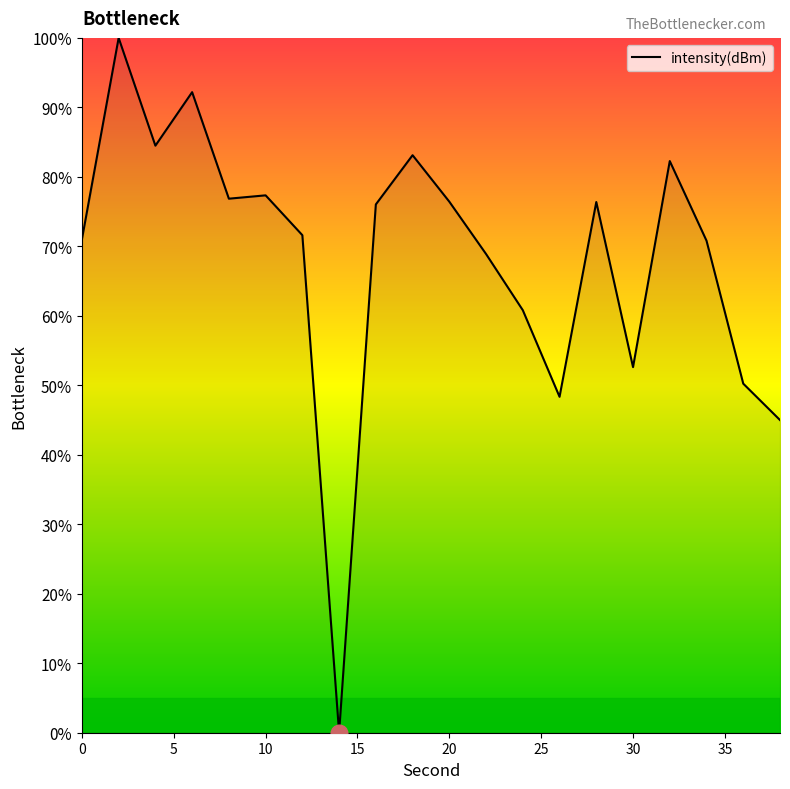

What is the difference between the second highest and second lowest values?

47.2